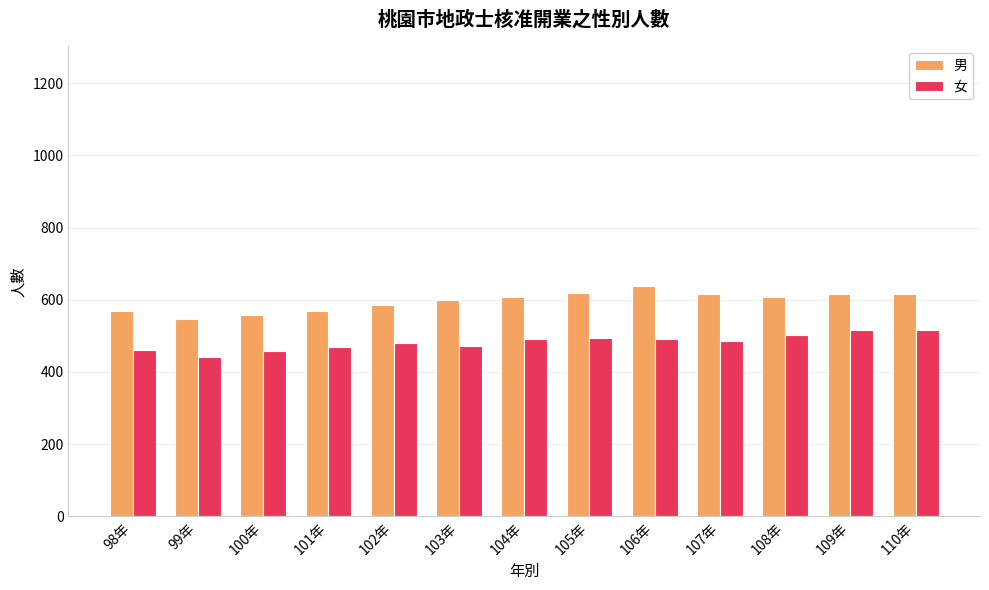

Does the chart contain any negative values?

No